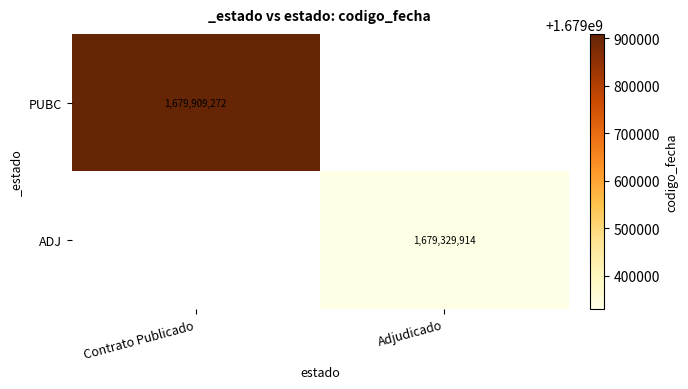

True or false: PUBC has a value of 1679909272 at Contrato Publicado.

True